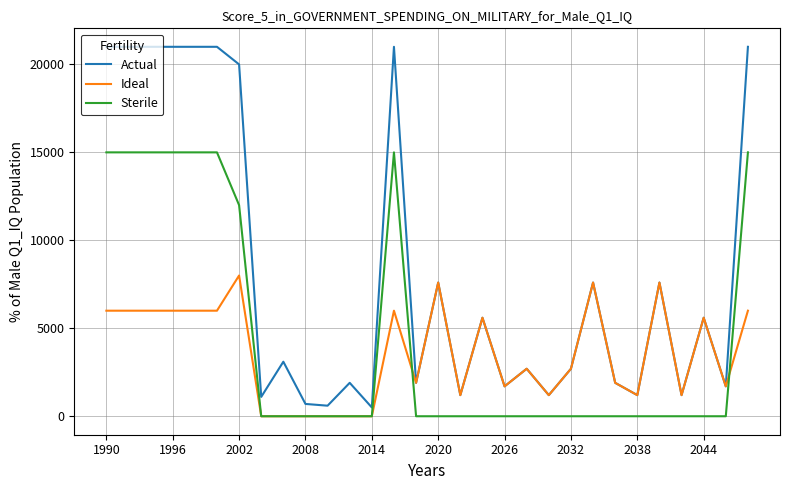

Does the chart have visible grid lines?

Yes